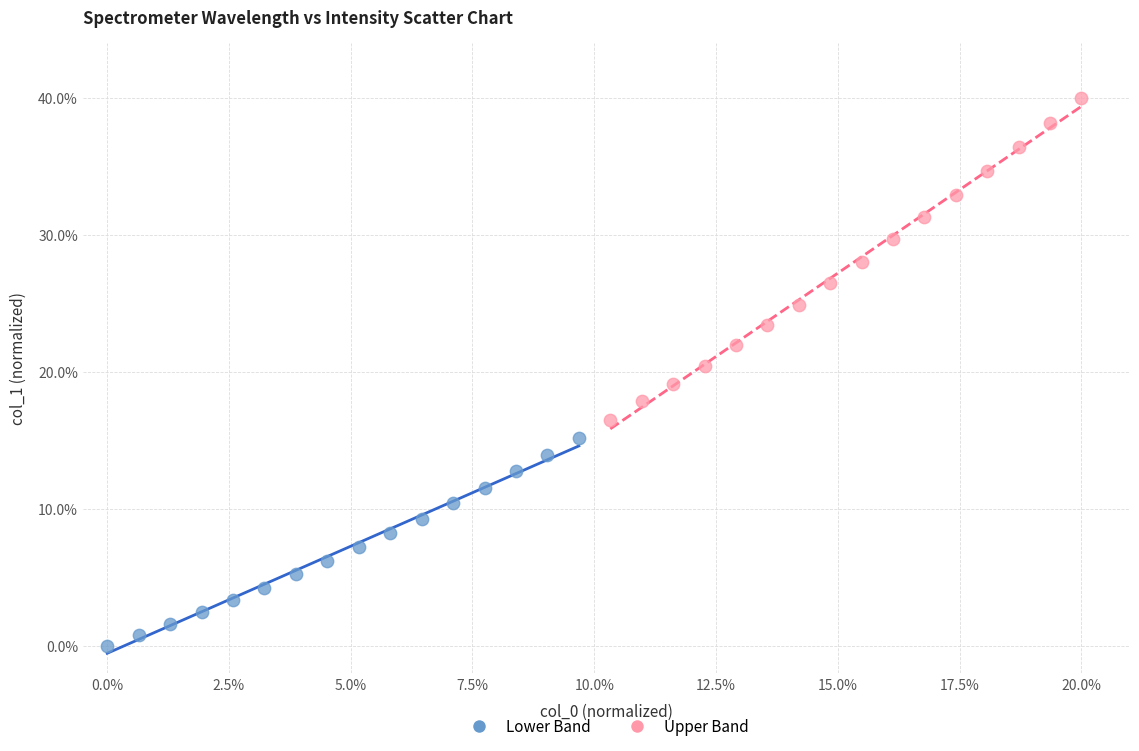

Which series contains the lowest Y value?

Lower Band